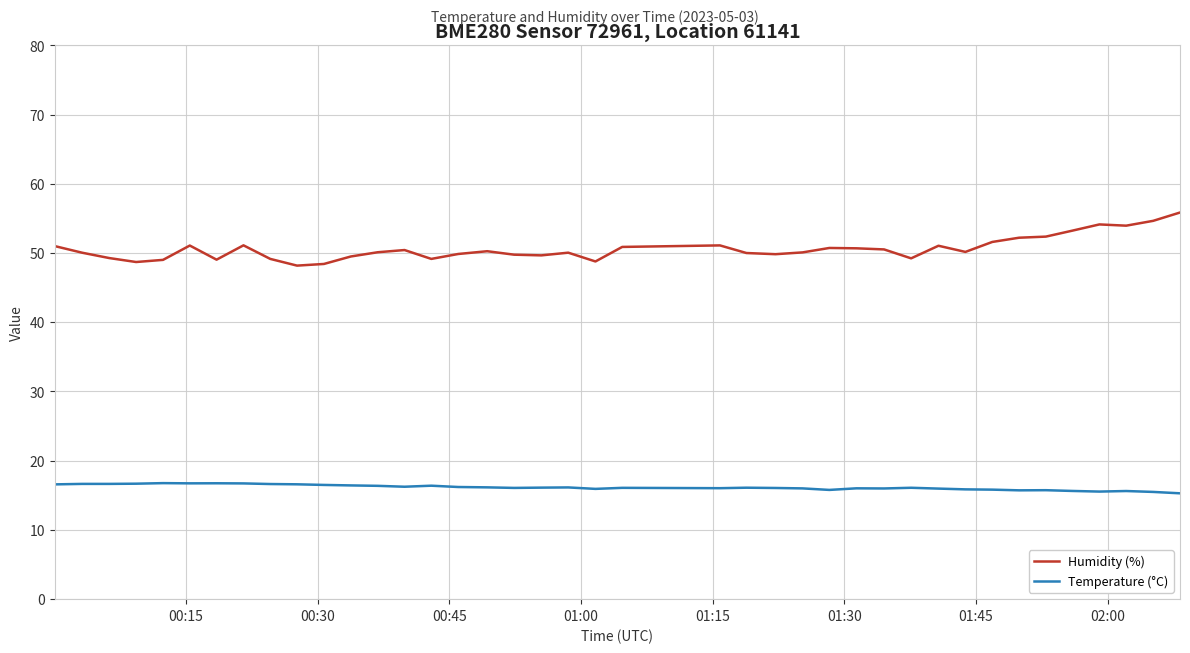

What is the highest value of the Humidity (%) series?

55.9